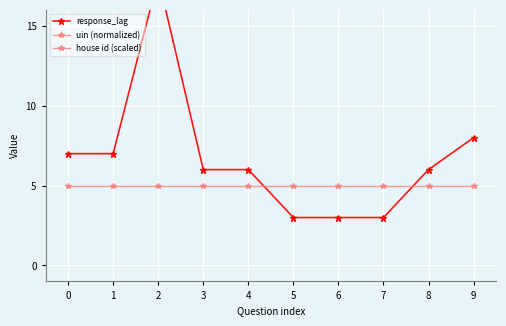

At 1, list the series in order from smallest to largest.

uin (normalized), house id (scaled), response_lag